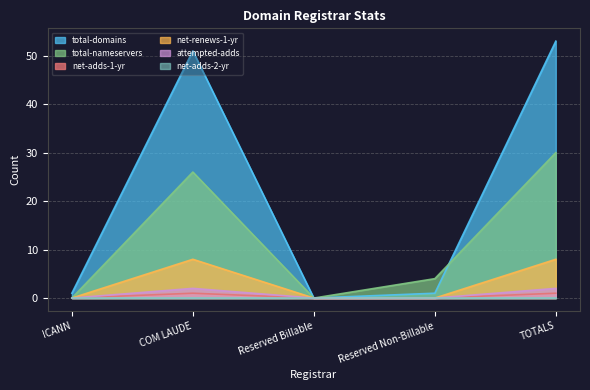

In total-nameservers, how many points are lower than both neighbors (excluding endpoints)?

1